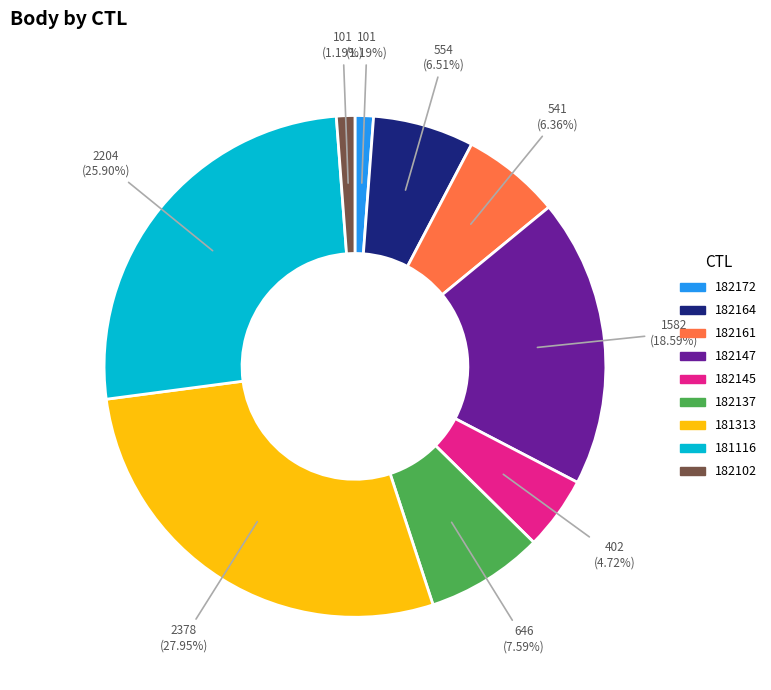

Which category has the biggest portion of the pie?

181313